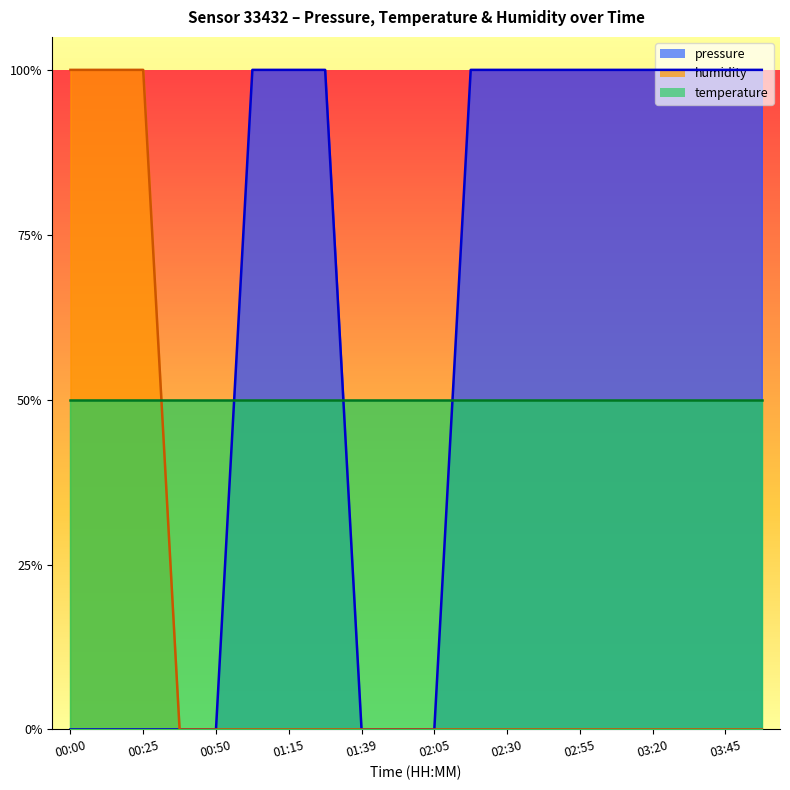

What is the difference between the pressure values at 02:55 and 02:05?

1